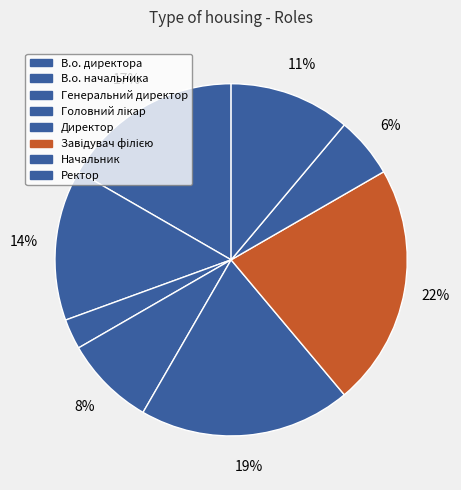

Which has a higher value, Начальник or Директор?

Директор